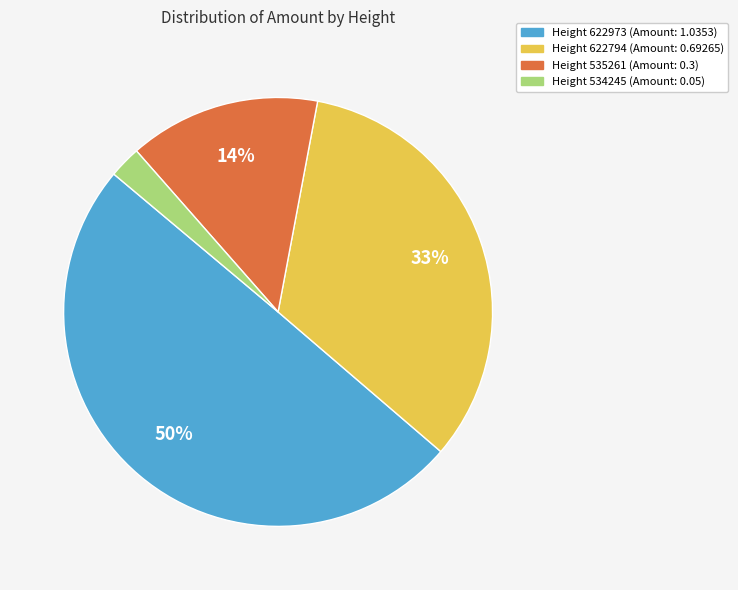

To the nearest percent, what is the average slice percentage?

25%